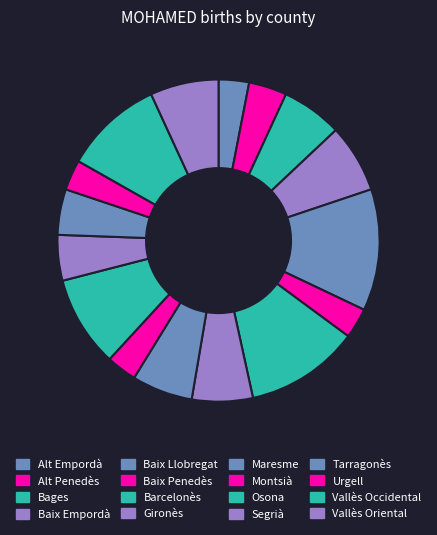

Which category has the biggest portion of the pie?

Baix Llobregat